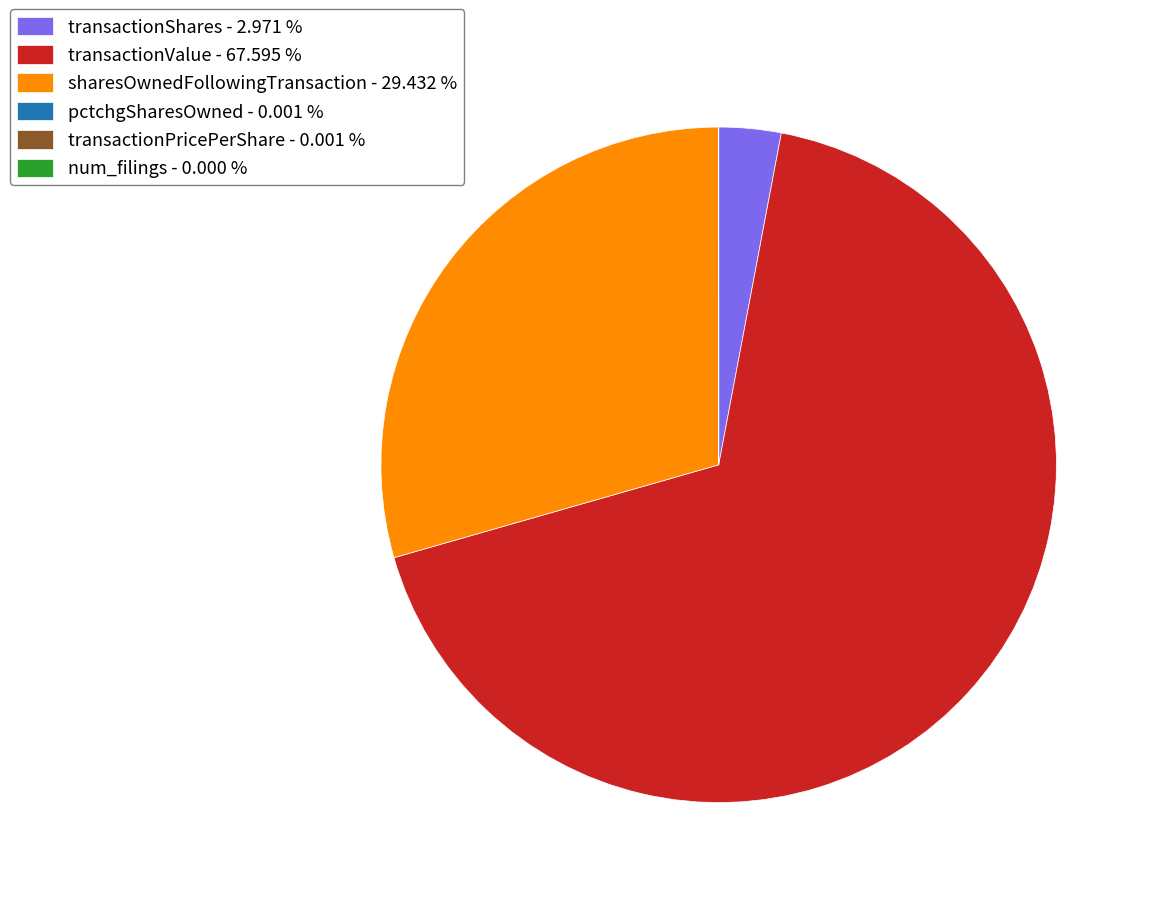

Which category has the biggest portion of the pie?

transactionValue - 67.595 %